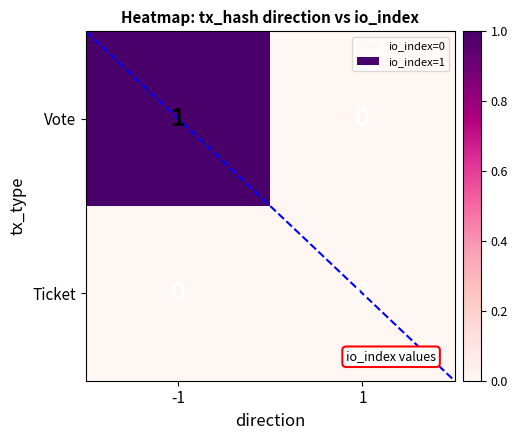

Which series has the largest total across all categories?

Vote